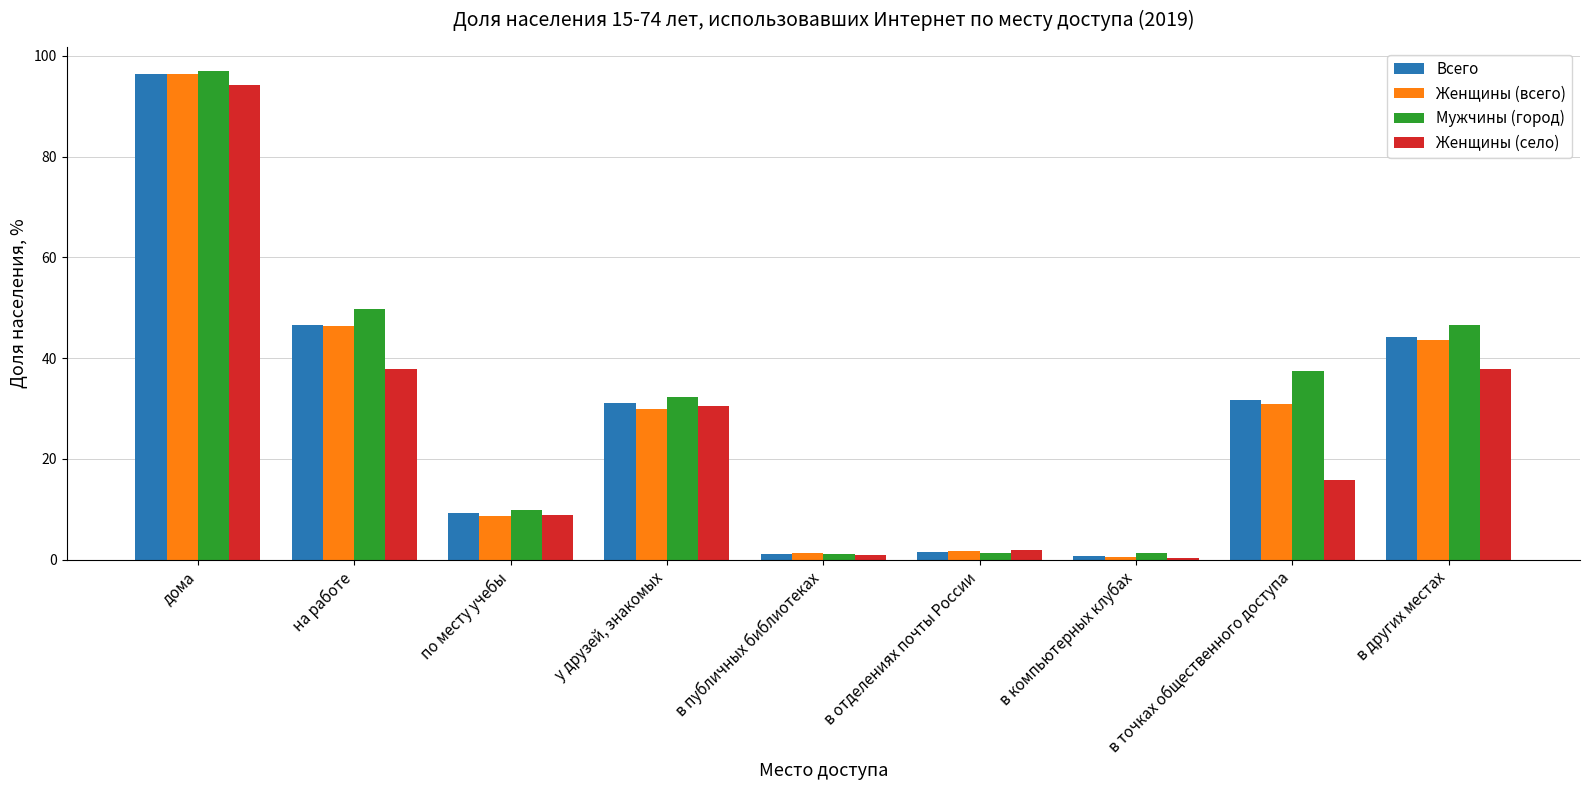

At which label does Всего reach its peak?

дома